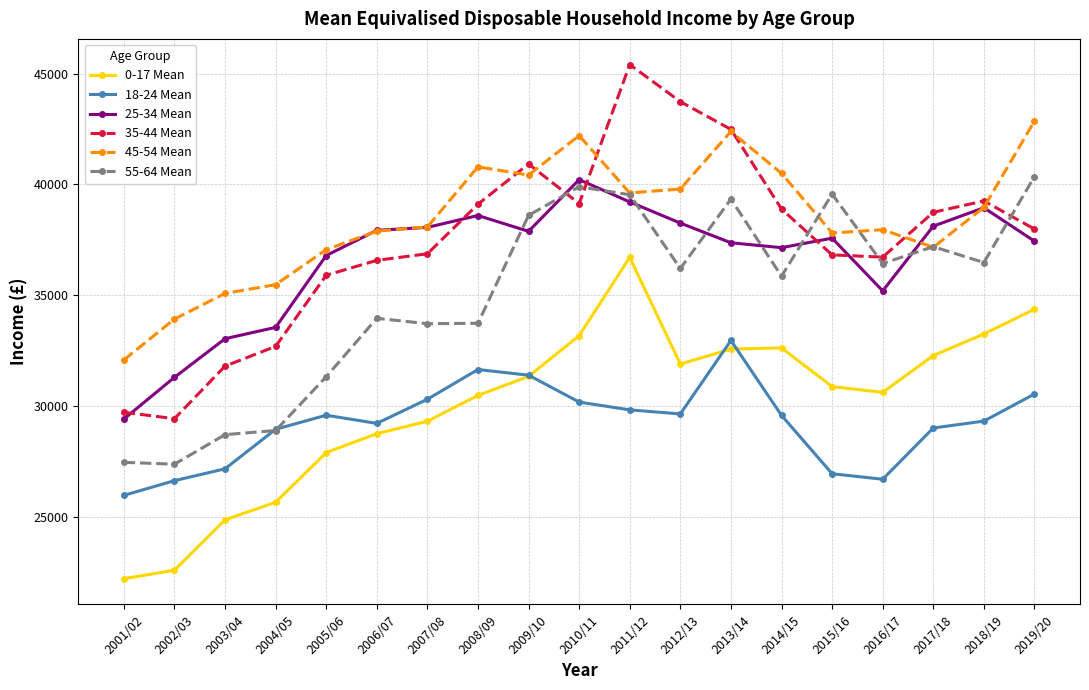

What is the label of the 12th point from the left?

2012/13